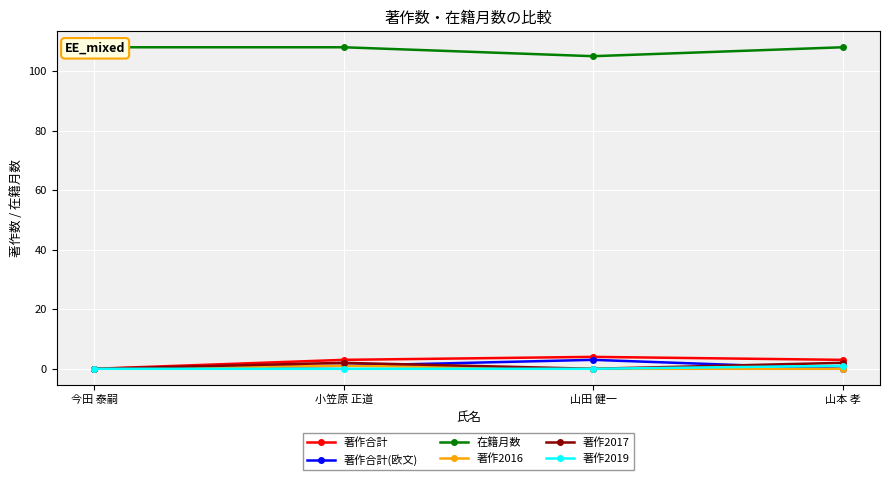

How many lines are shown in the chart?

6